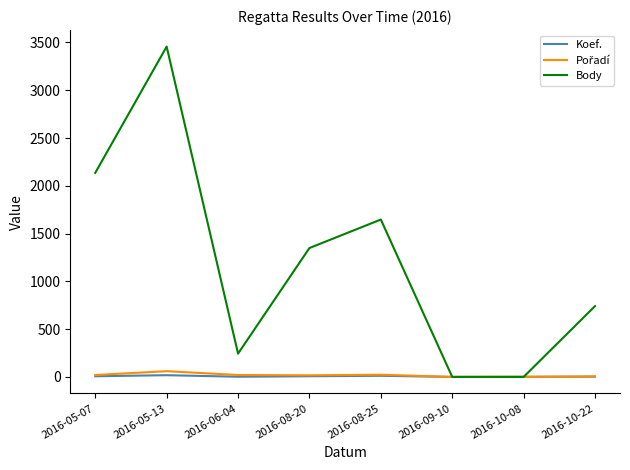

Is the value of Body at 2016-06-04 greater than the value of Koef. at 2016-10-08?

Yes